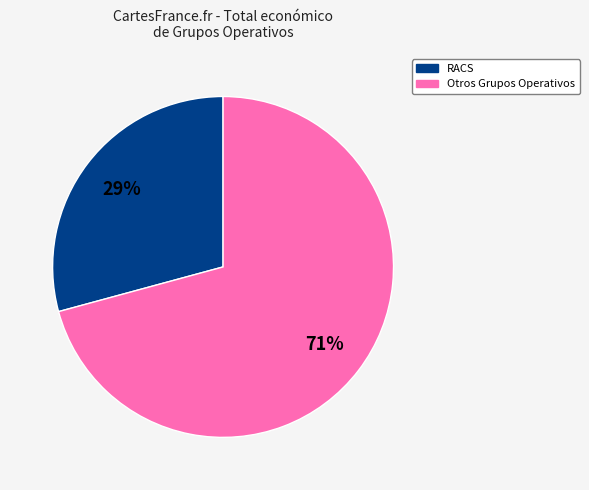

Is there any slice that represents more than half of the pie?

Yes